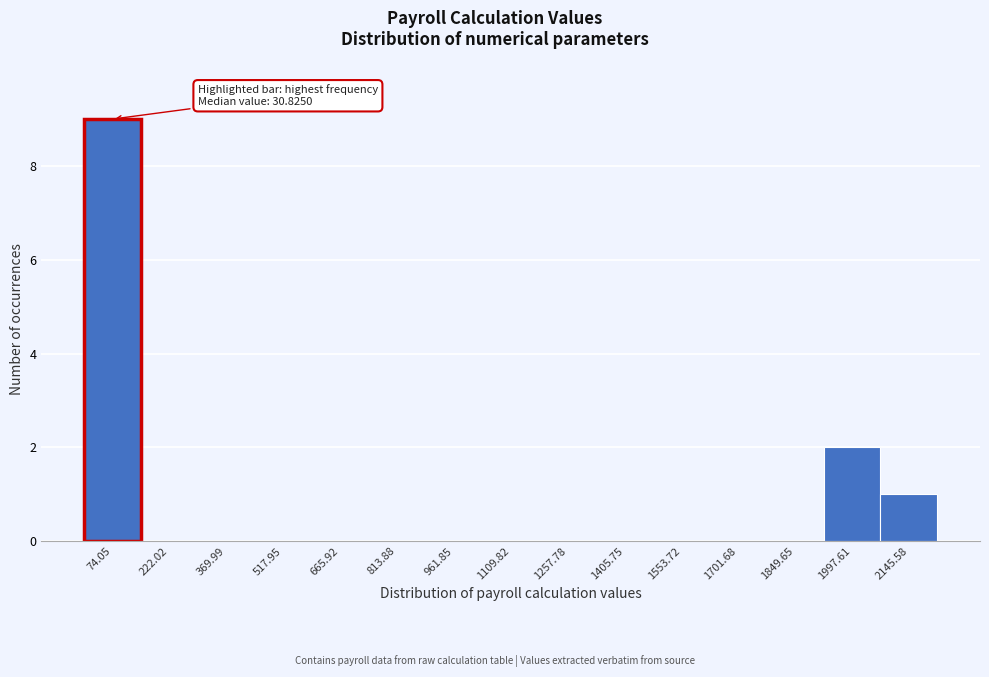

Which range on the x-axis has the tallest bar?

0 to 140